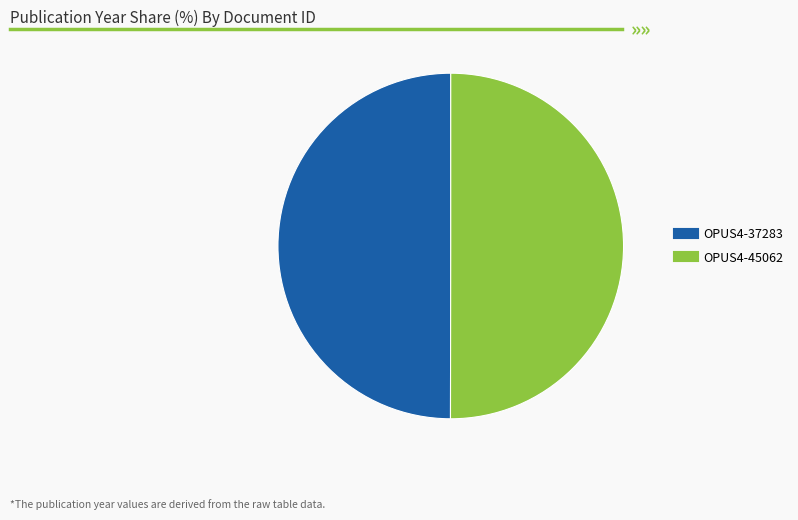

Do OPUS4-45062 and OPUS4-37283 together represent more than half of the pie?

Yes